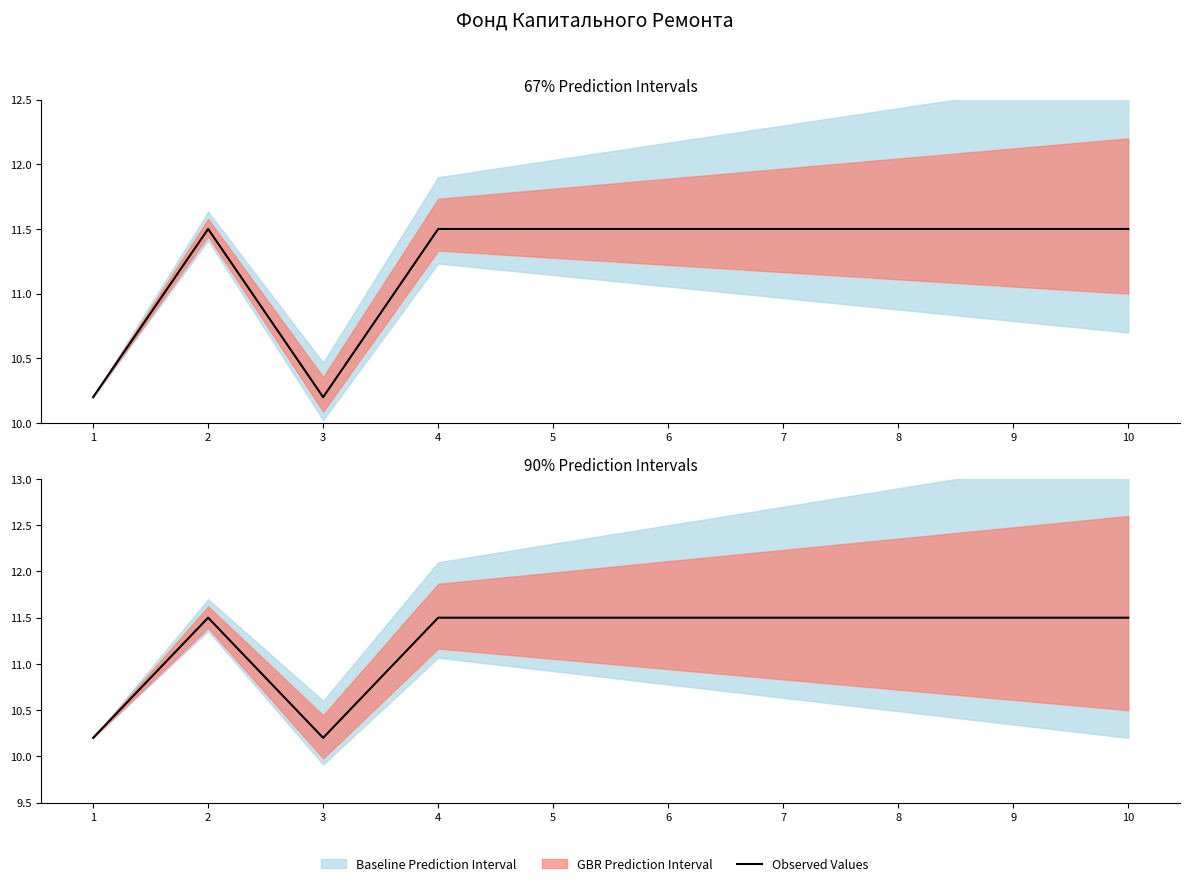

Does the chart display data point markers on the line(s)?

No